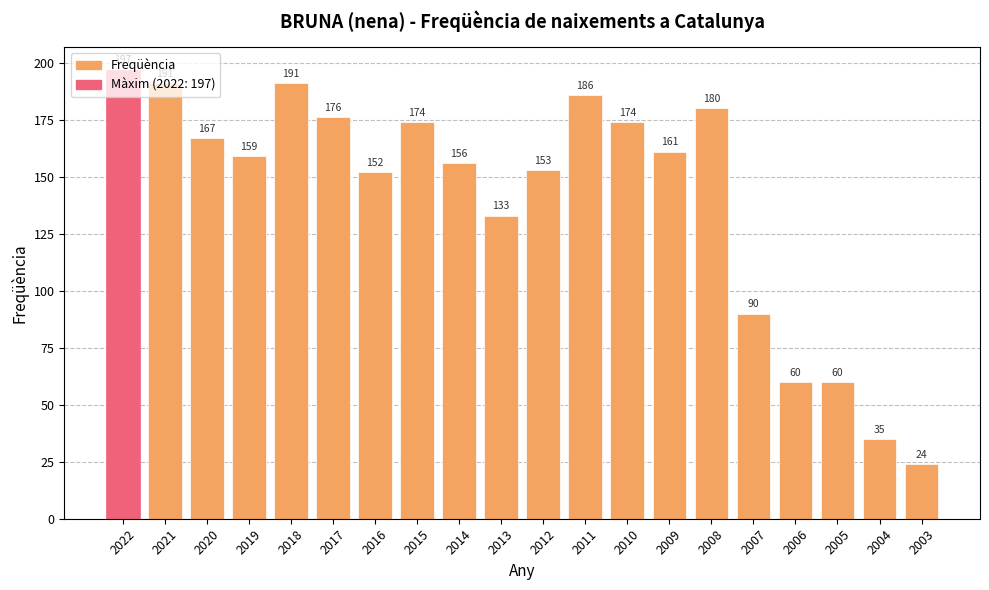

What is the difference between the maximum and minimum values?

173